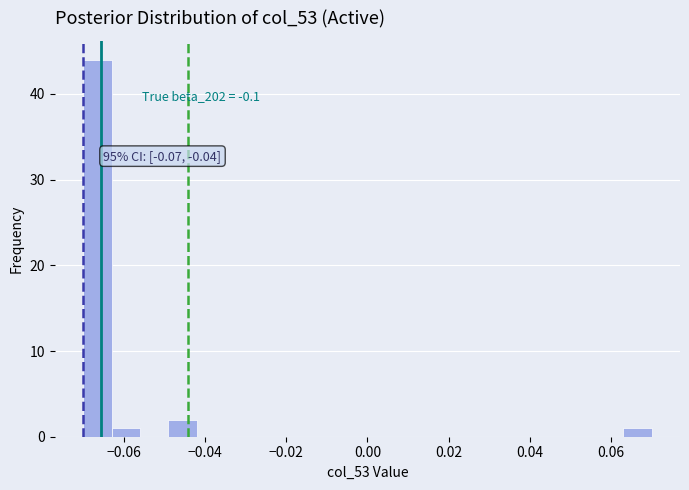

Read against the x-axis, roughly where is the centre of the tallest bar?

-0.066